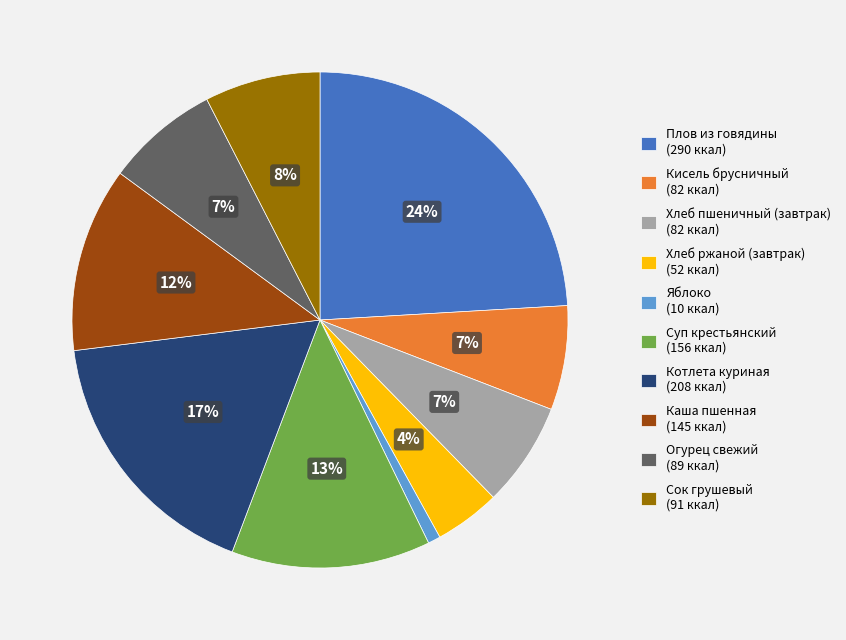

Approximately how many times larger is the value at Кисель брусничный compared to Котлета куриная?

0.4